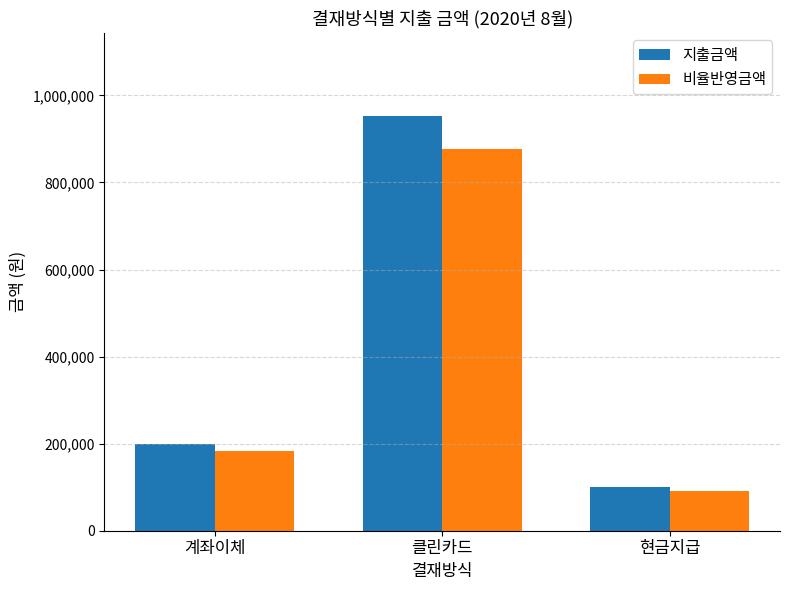

Is it true that 지출금액 equals 1263641.4 at 클린카드?

False